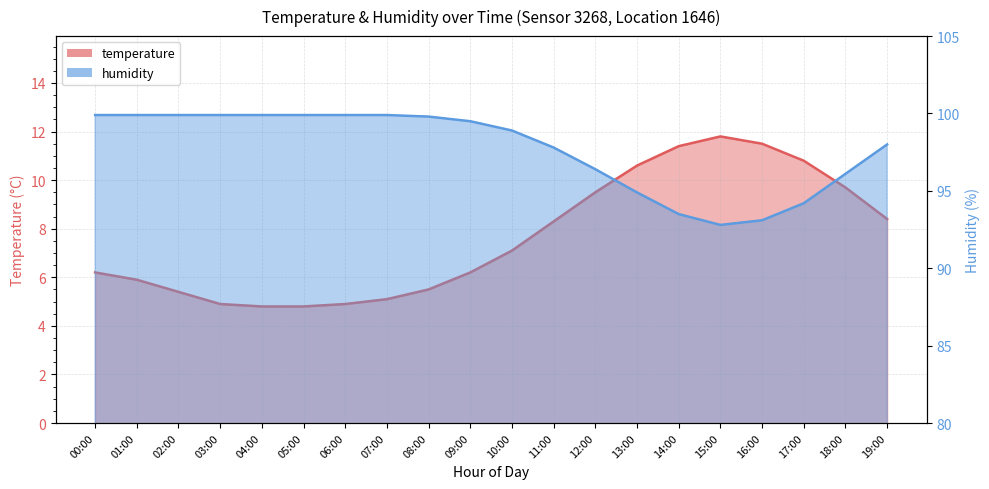

True or false: humidity has more than 0 interior local peaks.

False